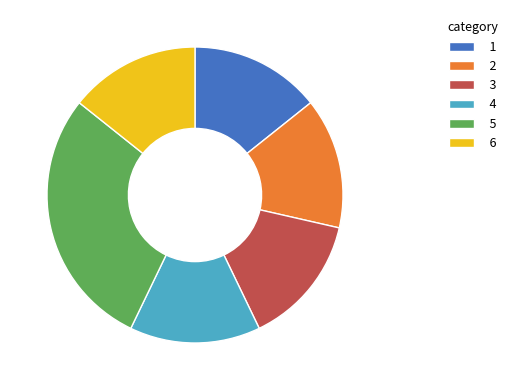

What is the ratio of the value at 1 to the value at 5?

0.5